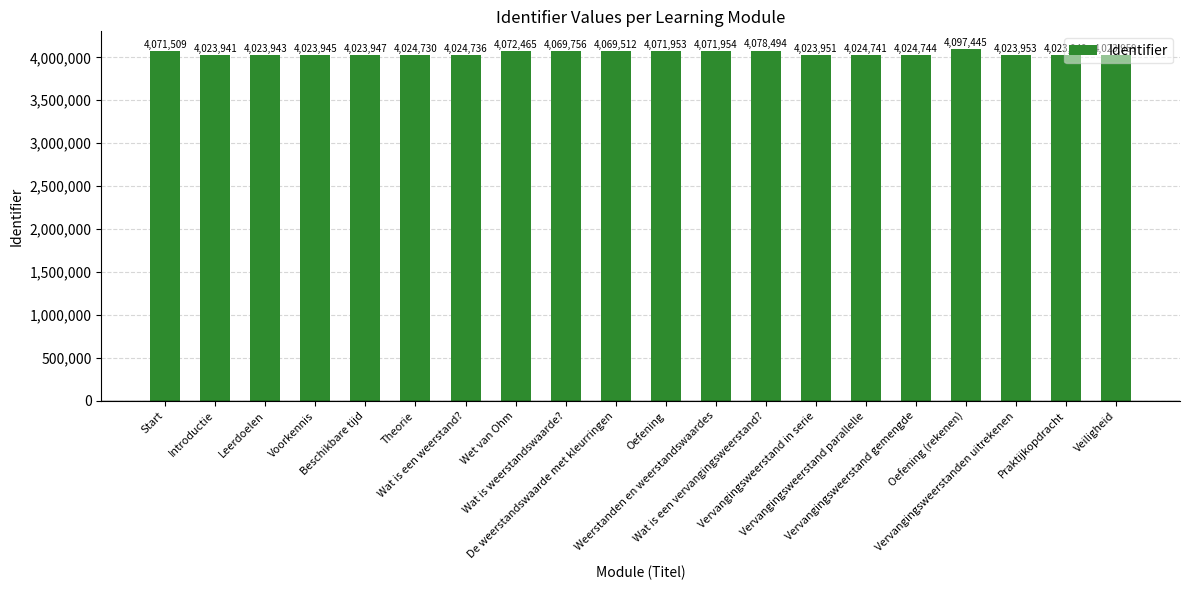

Rank the categories by value from highest to lowest.

Oefening (rekenen), Wat is een vervangingsweerstand?, Wet van Ohm, Weerstanden en weerstandswaardes, Oefening, Start, Wat is weerstandswaarde?, De weerstandswaarde met kleurringen, Vervangingsweerstand gemengde, Vervangingsweerstand parallelle, Wat is een weerstand?, Theorie, Veiligheid, Vervangingsweerstanden uitrekenen, Vervangingsweerstand in serie, Praktijkopdracht, Beschikbare tijd, Voorkennis, Leerdoelen, Introductie